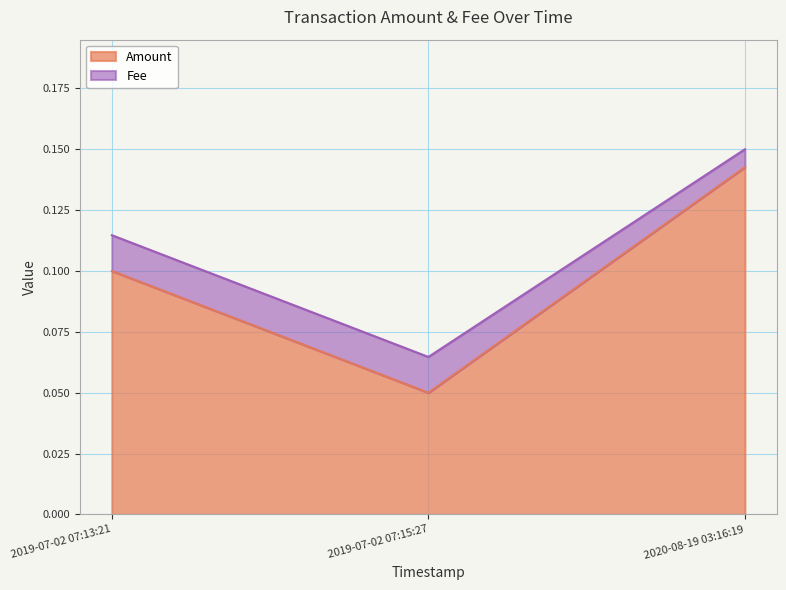

How many data points does each series have?

3